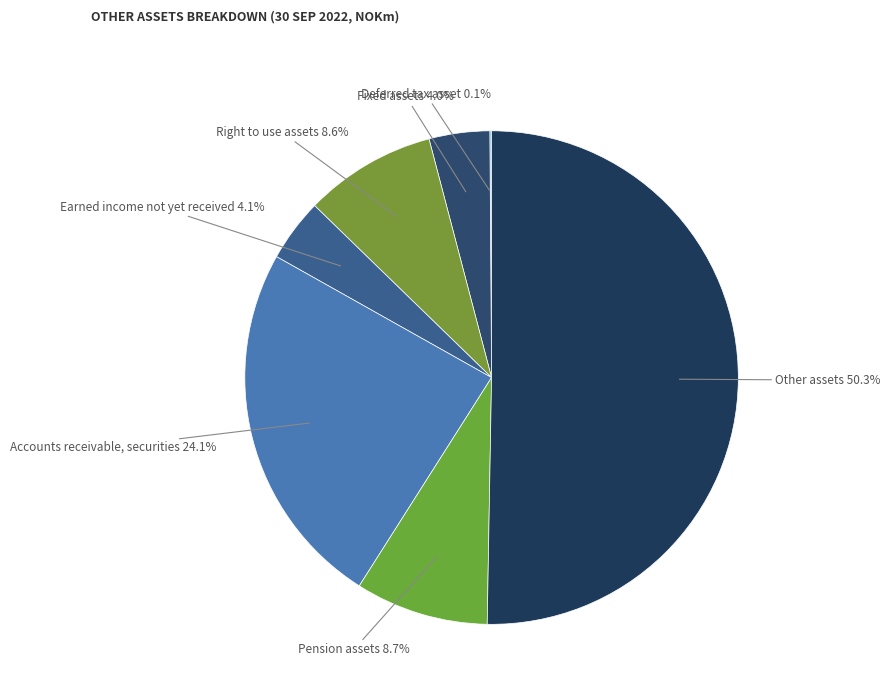

What is the majority slice?

Other assets